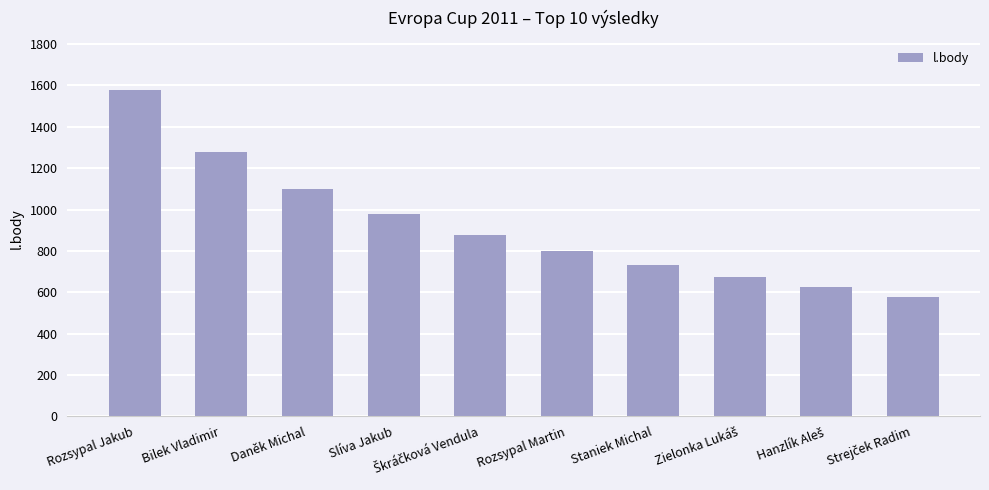

Is it true that the value at Staniek Michal is 984?

False